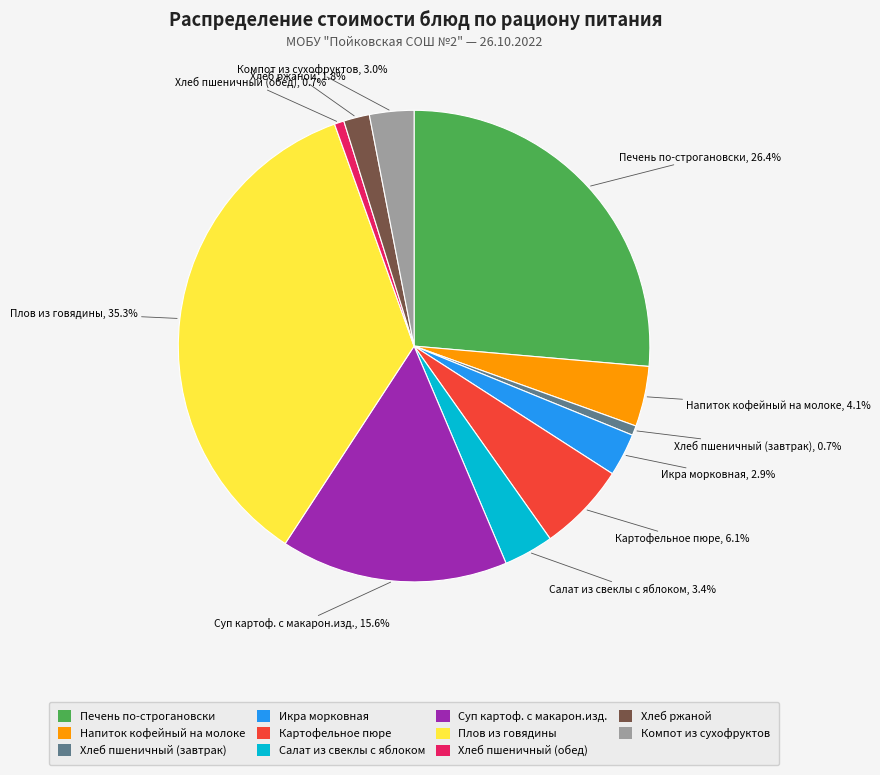

The Хлеб ржаной slice represents 2% of the pie. True or false?

True